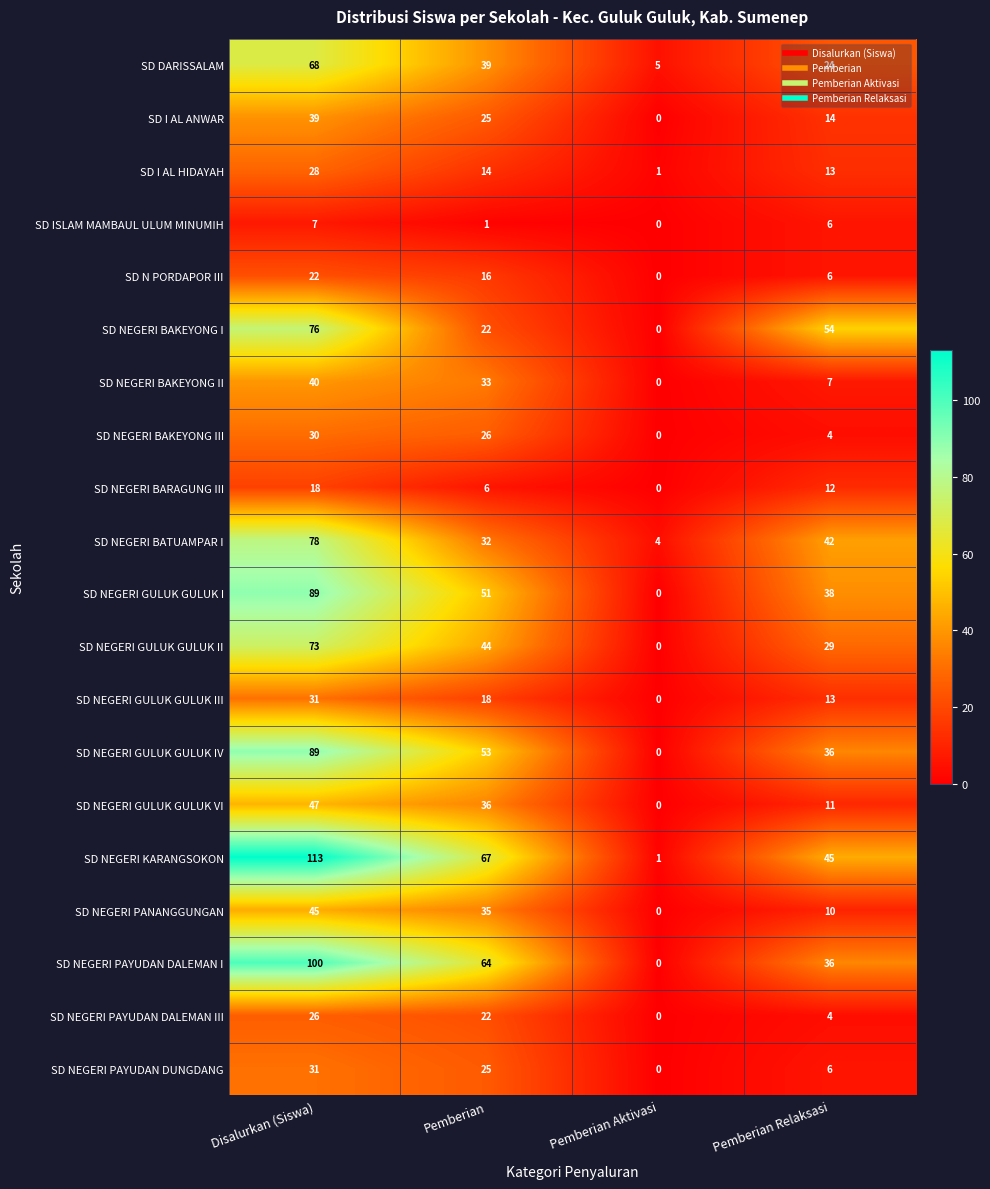

Which series has the largest total across all categories?

SD NEGERI KARANGSOKON